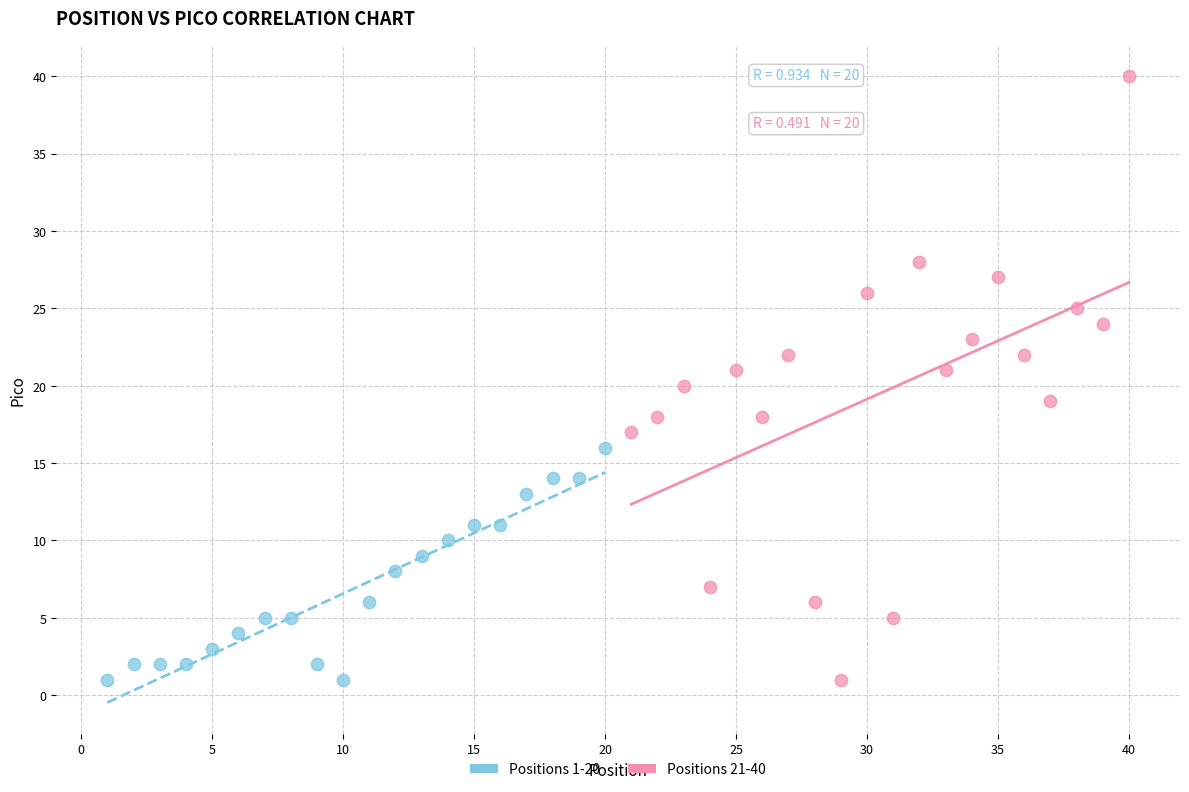

Which series reaches the maximum Y coordinate?

Positions 21-40